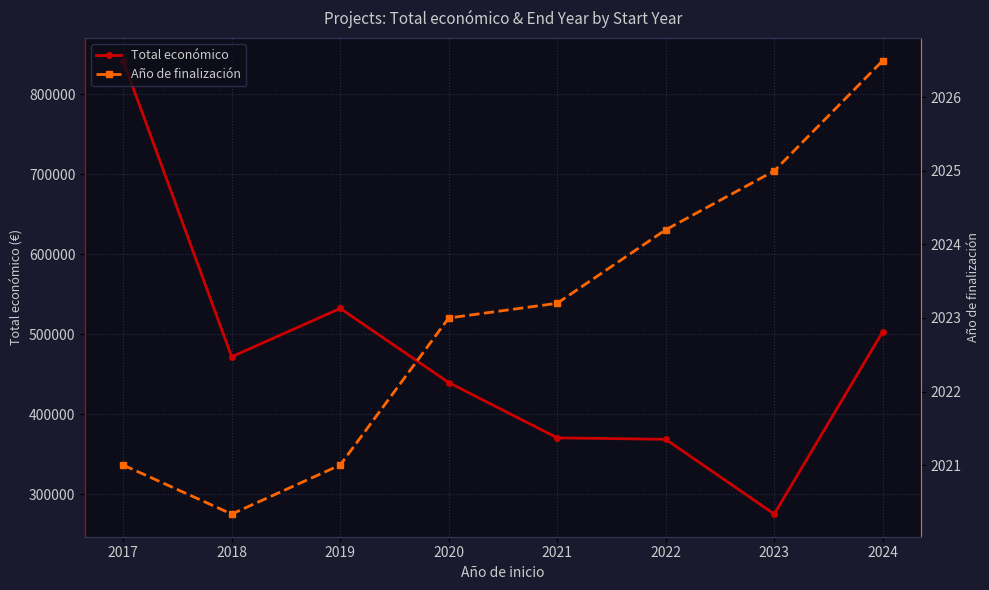

What is the difference between the second highest and minimum values in the Año de finalización series?

4.7